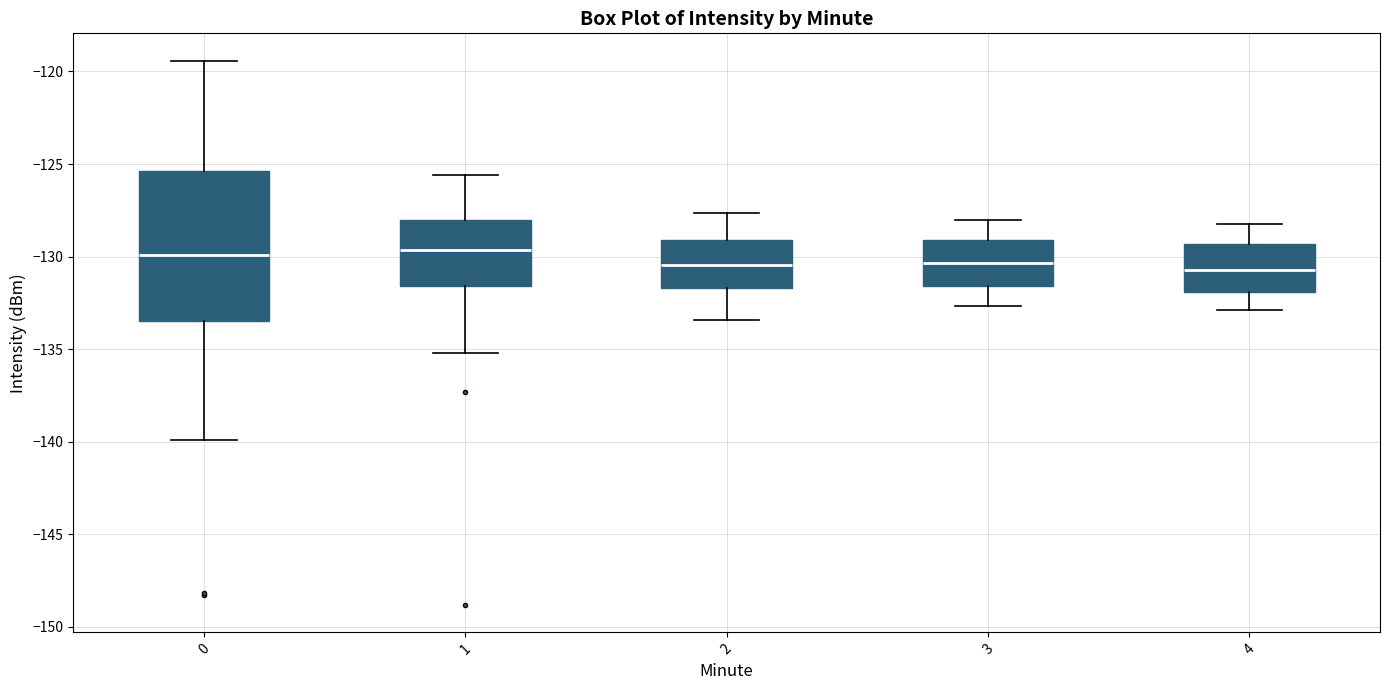

Reading left to right, transcribe this box plot: for each box, give where its median line is, the range the box spans, and where its two whiskers end, as read against the y-axis. The values are not printed on the chart, so give them approximately, as read against the axis.

0: median -130.0, box -133.5 to -125.5, whiskers -140.0 to -119.5
1: median -129.5, box -131.5 to -128.0, whiskers -135.0 to -125.5
2: median -130.5, box -131.5 to -129.0, whiskers -133.5 to -127.5
3: median -130.5, box -131.5 to -129.0, whiskers -132.5 to -128.0
4: median -130.5, box -132.0 to -129.5, whiskers -133.0 to -128.0